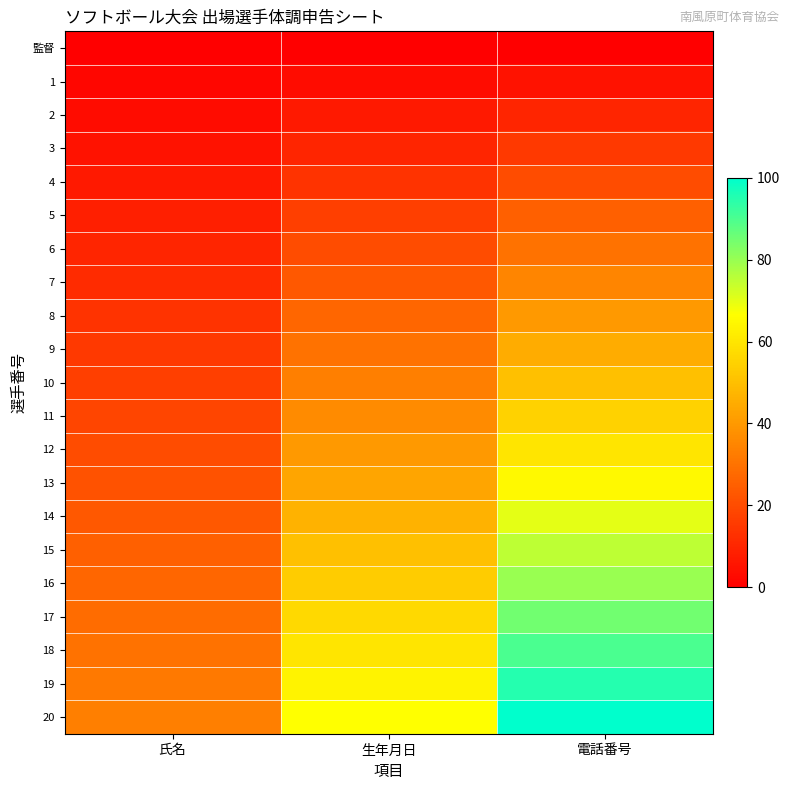

At which category is the sum across all series the highest?

電話番号